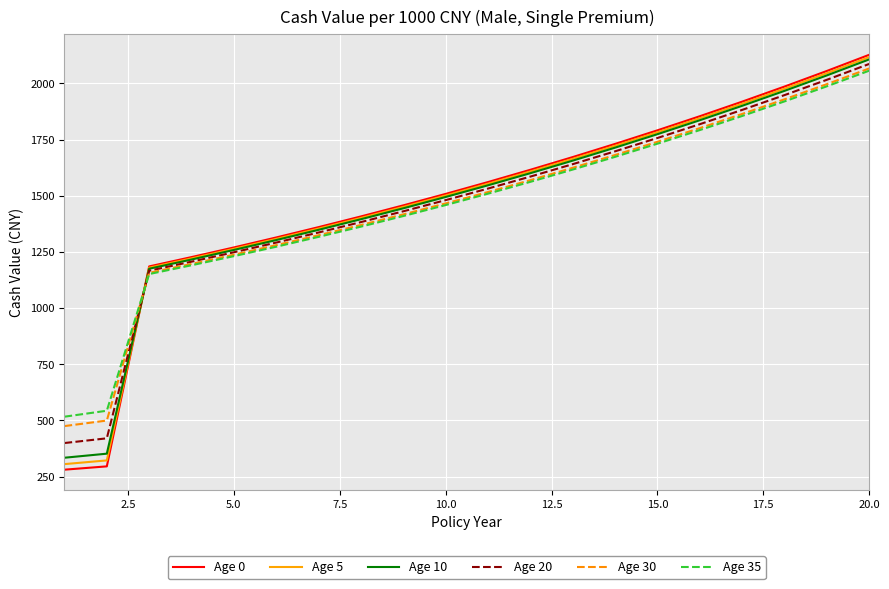

How many lines are shown in the chart?

6